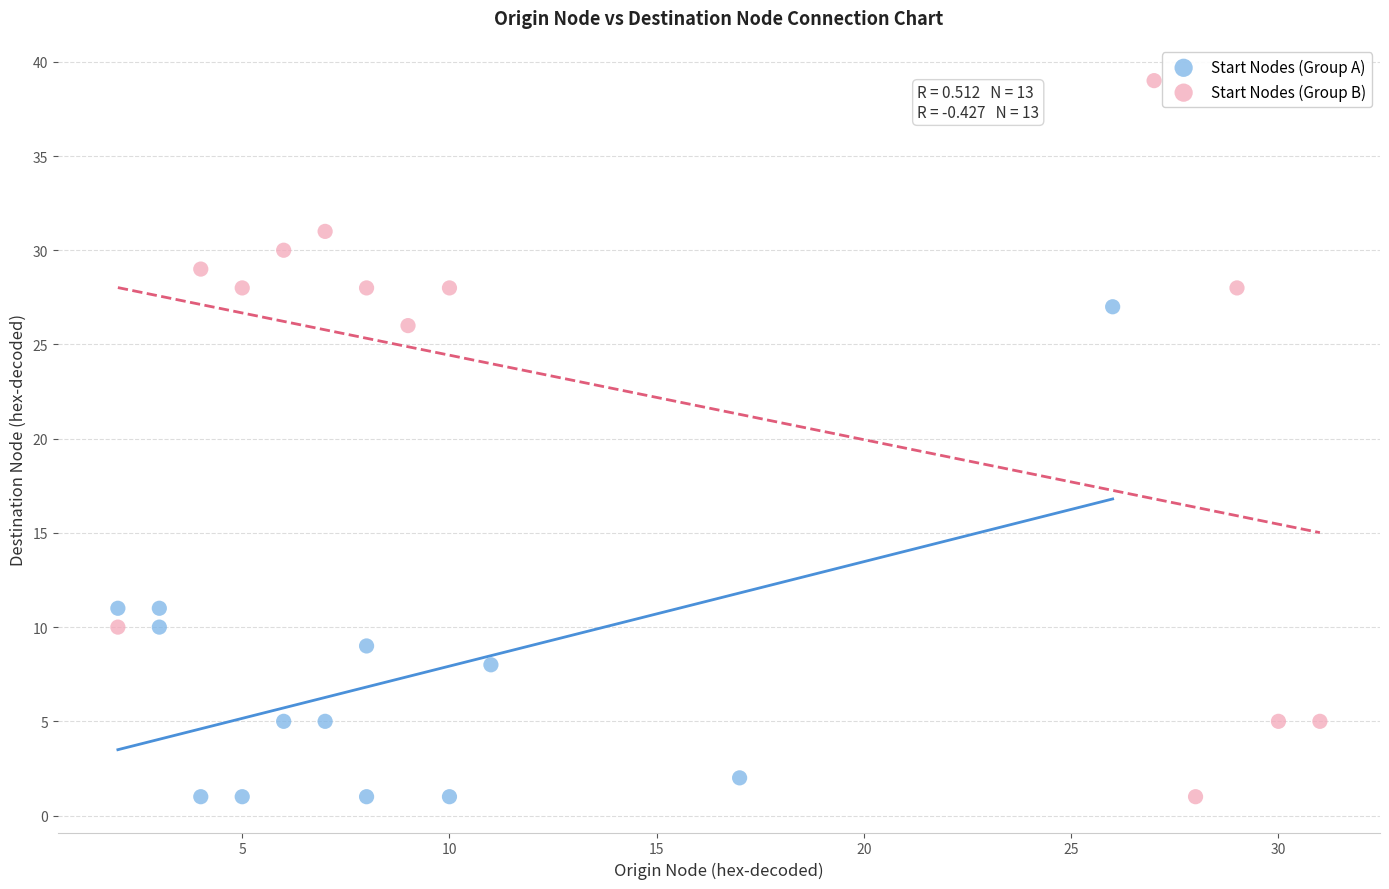

Which series has the widest spread of Y values?

Start Nodes (Group B)